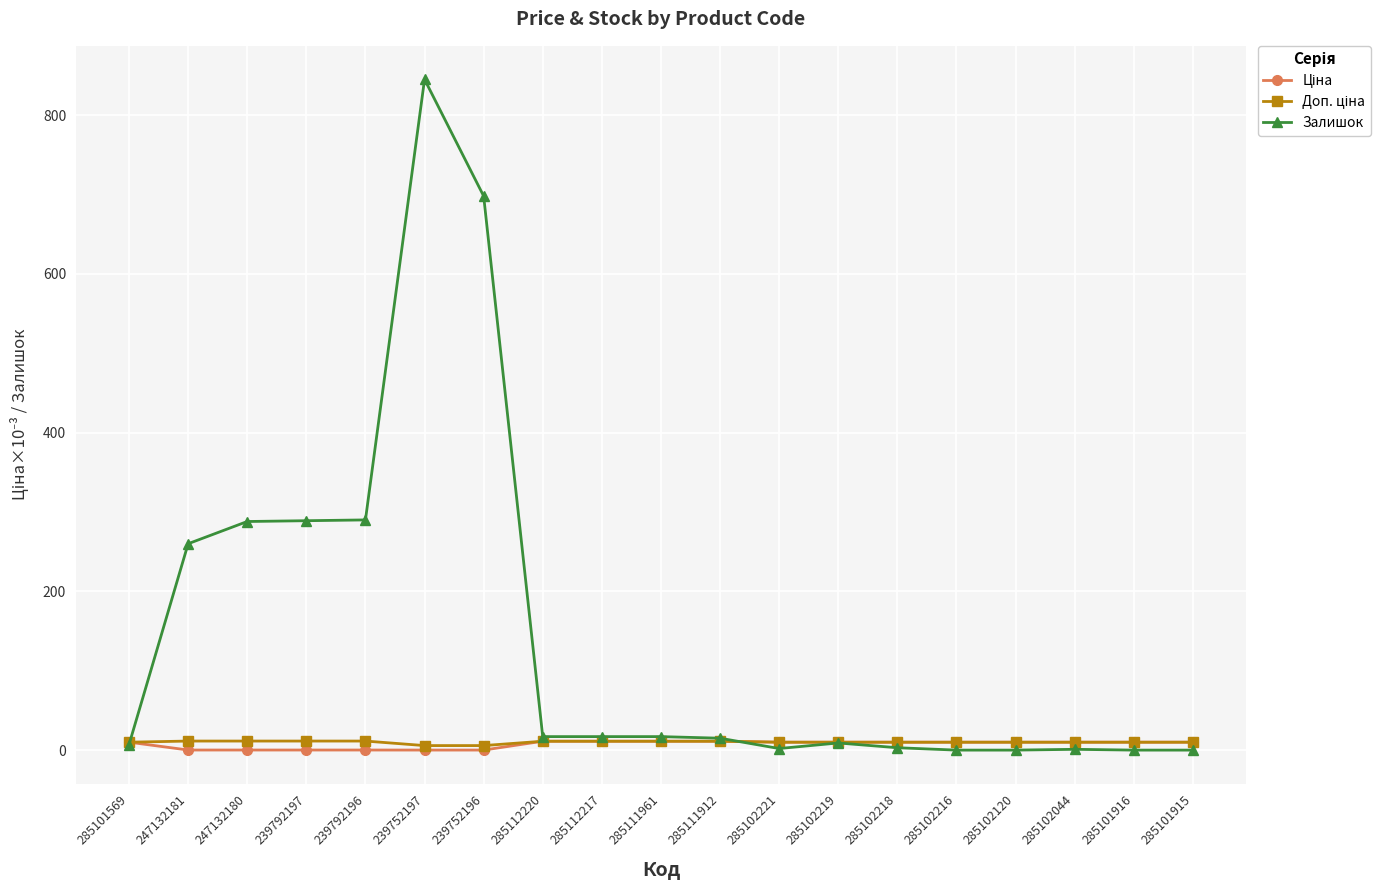

Which series has the largest total across all categories?

Залишок